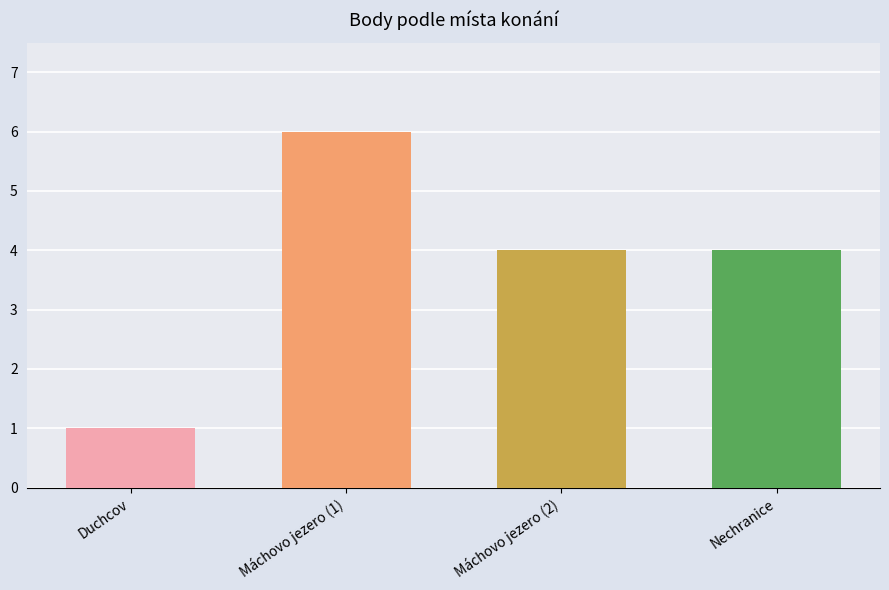

What is the change in value from Máchovo jezero (1) to Máchovo jezero (2)?

-2